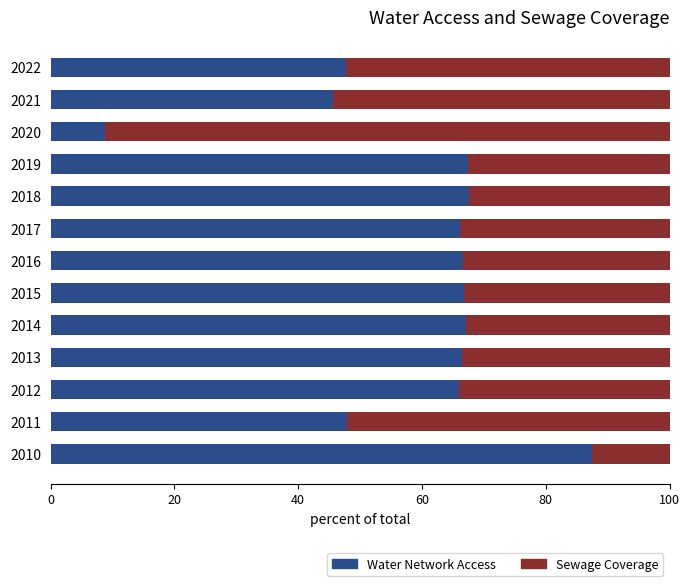

What is the sum of all Water Network Access values?

771.5